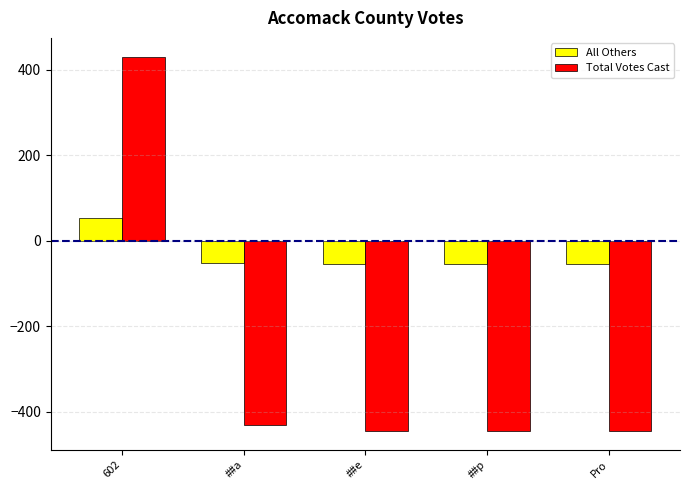

What are all the series names shown in the legend?

All Others, Total Votes Cast